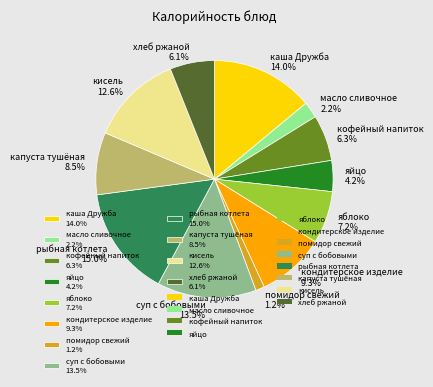

Approximately how many times larger is the value at кондитерское изделие compared to хлеб ржаной?

1.5